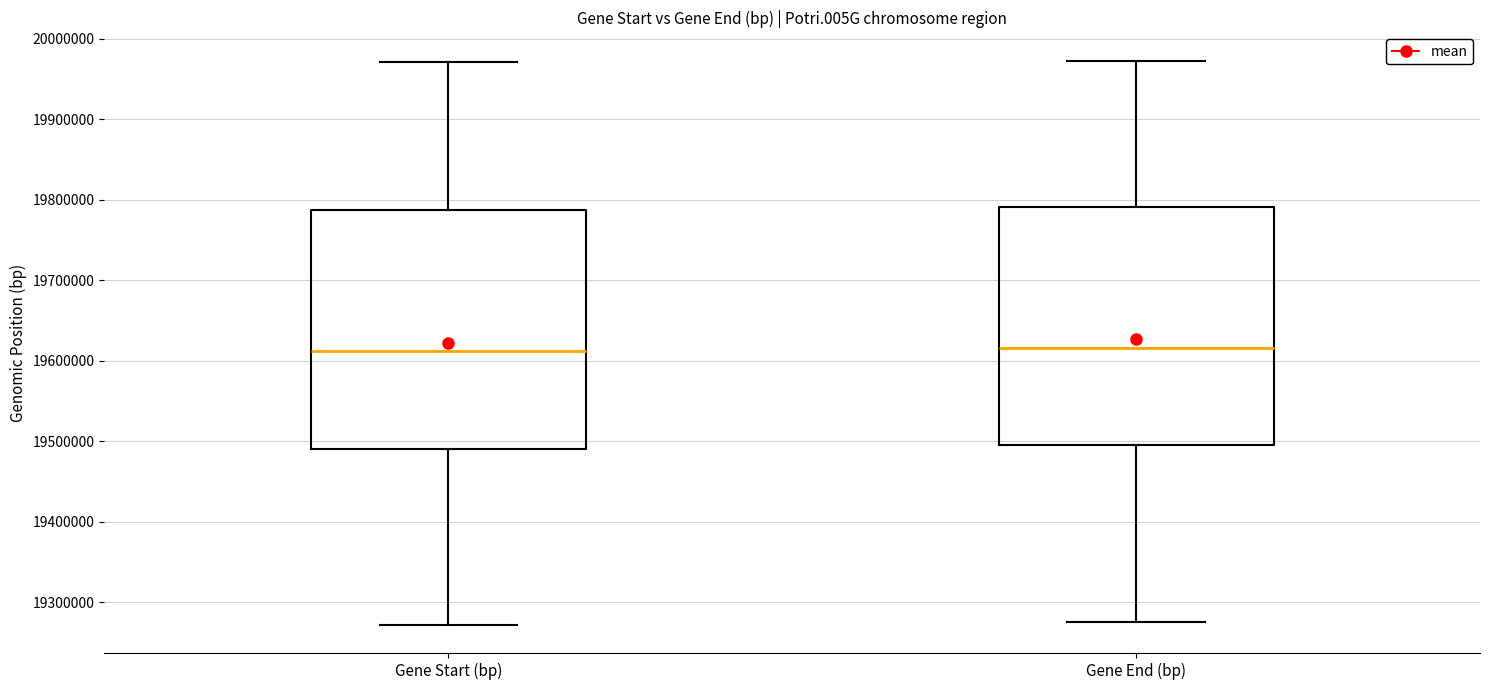

Where is the upper edge of the box for Gene Start (bp) on the y-axis? The values are not printed on the chart, so give them approximately, as read against the axis.

19790000